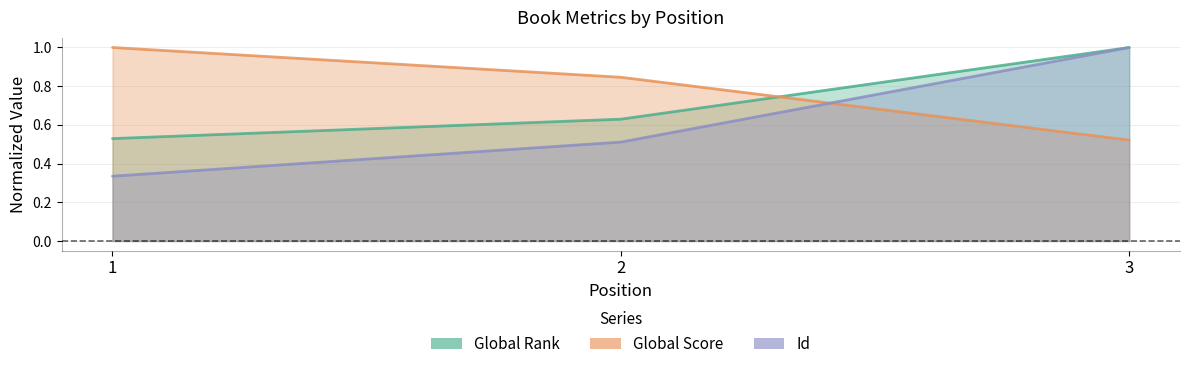

Is it true that Id equals 0.4 at 1?

False